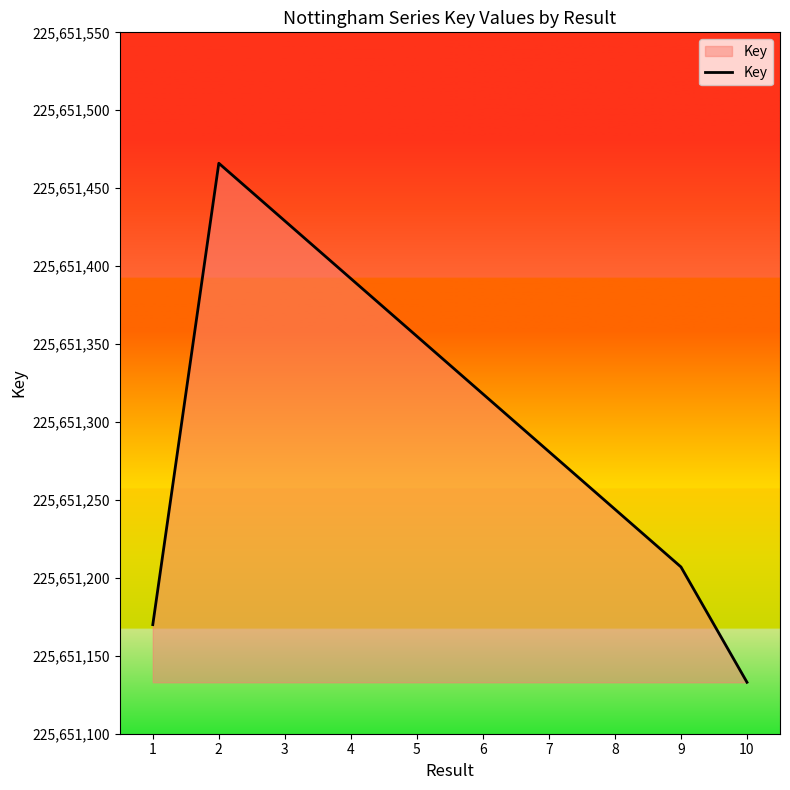

Rank the categories by value from highest to lowest.

2, 3, 4, 5, 6, 7, 8, 9, 1, 10